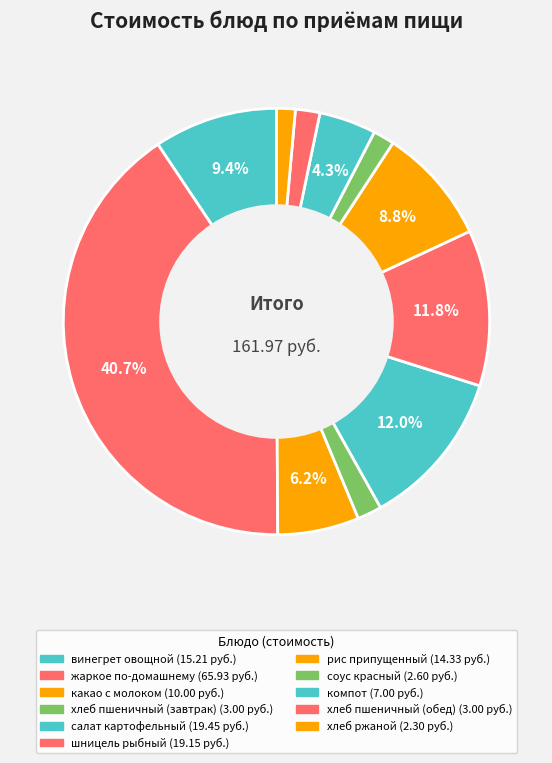

Count the number of slices in the pie.

11